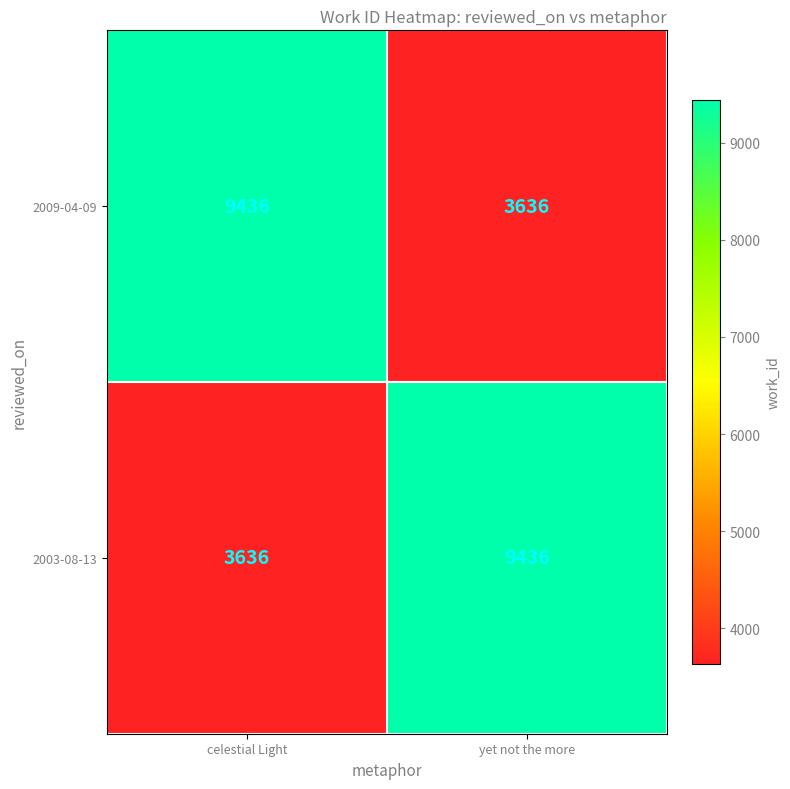

List the labels in order of 2003-08-13 value, smallest first.

celestial Light, yet not the more